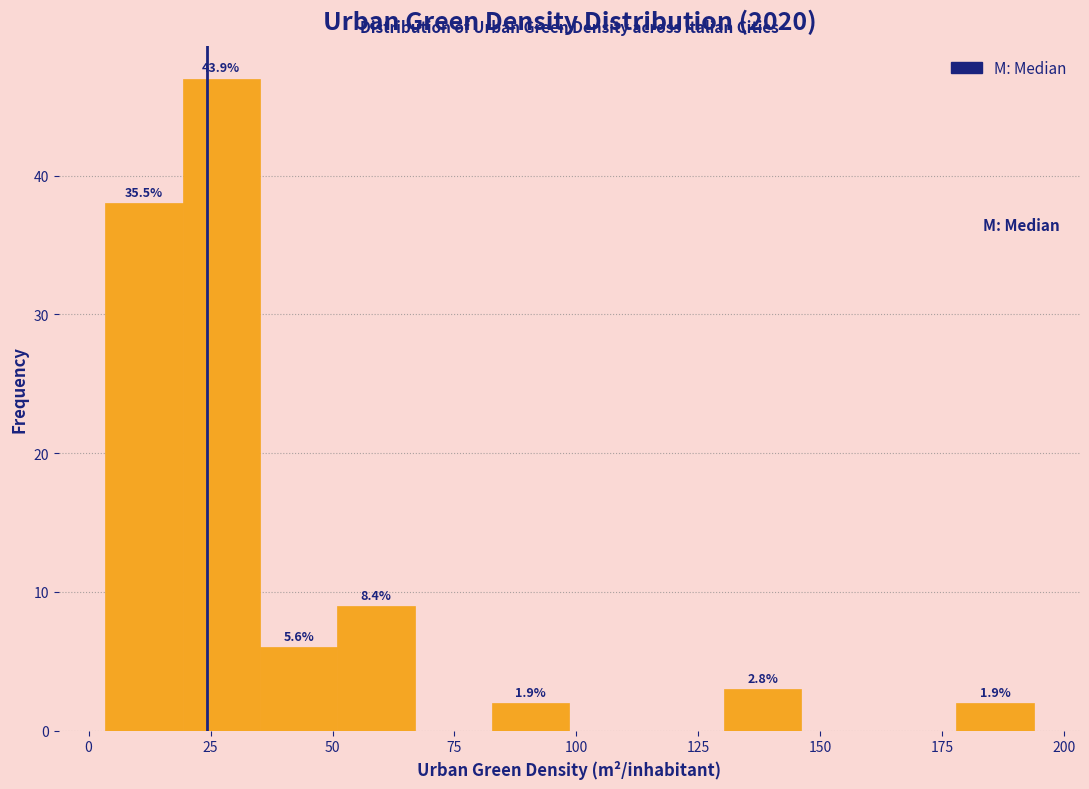

Around what value on the x-axis is the tallest bar? Give the approximate position of its centre, as read against the axis.

25